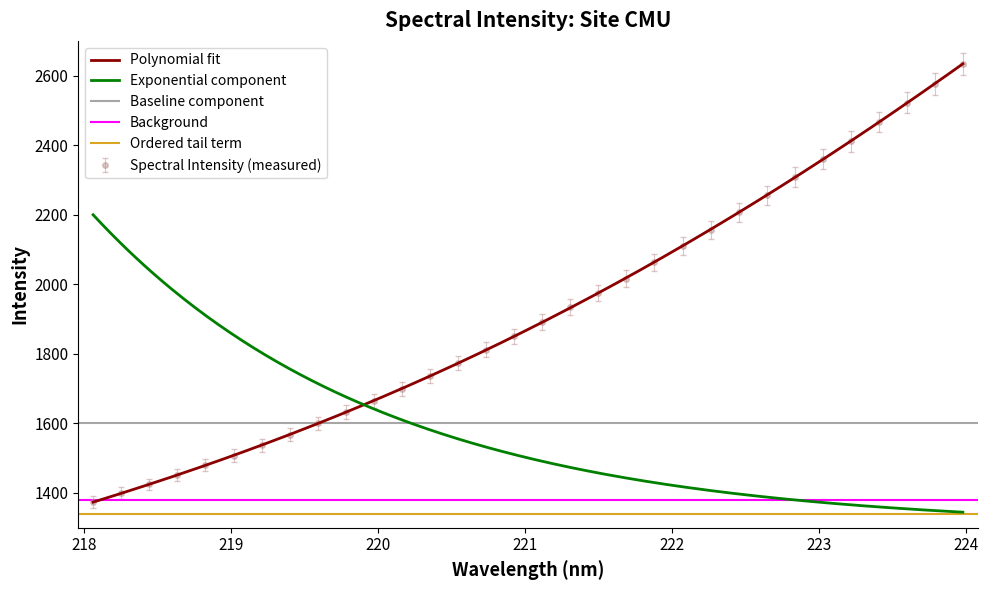

True or false: Spectral Intensity (measured) has more than 2 points higher than both neighbors.

False